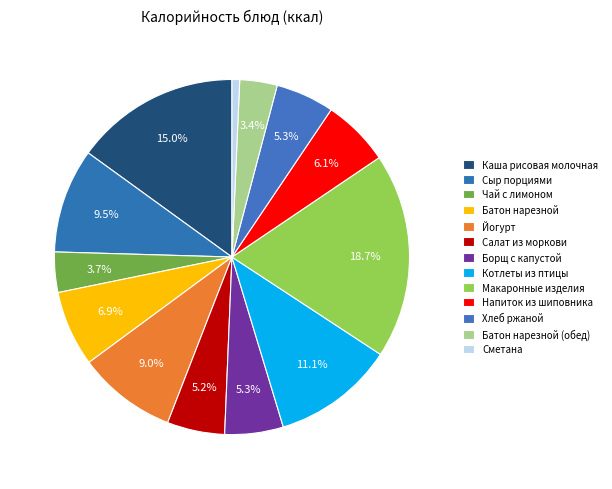

The Сметана slice represents 14% of the pie. True or false?

False